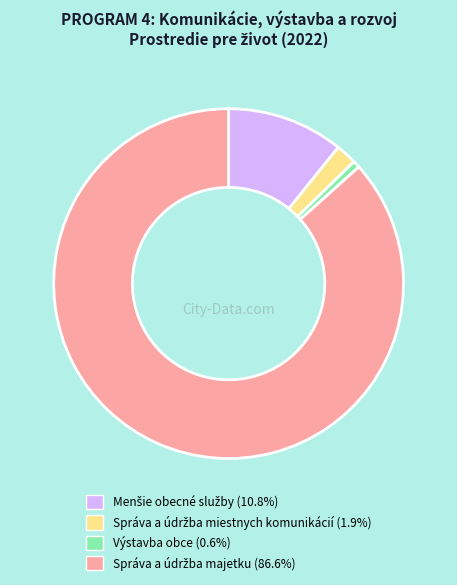

What is the smallest slice in the pie chart?

Výstavba obce